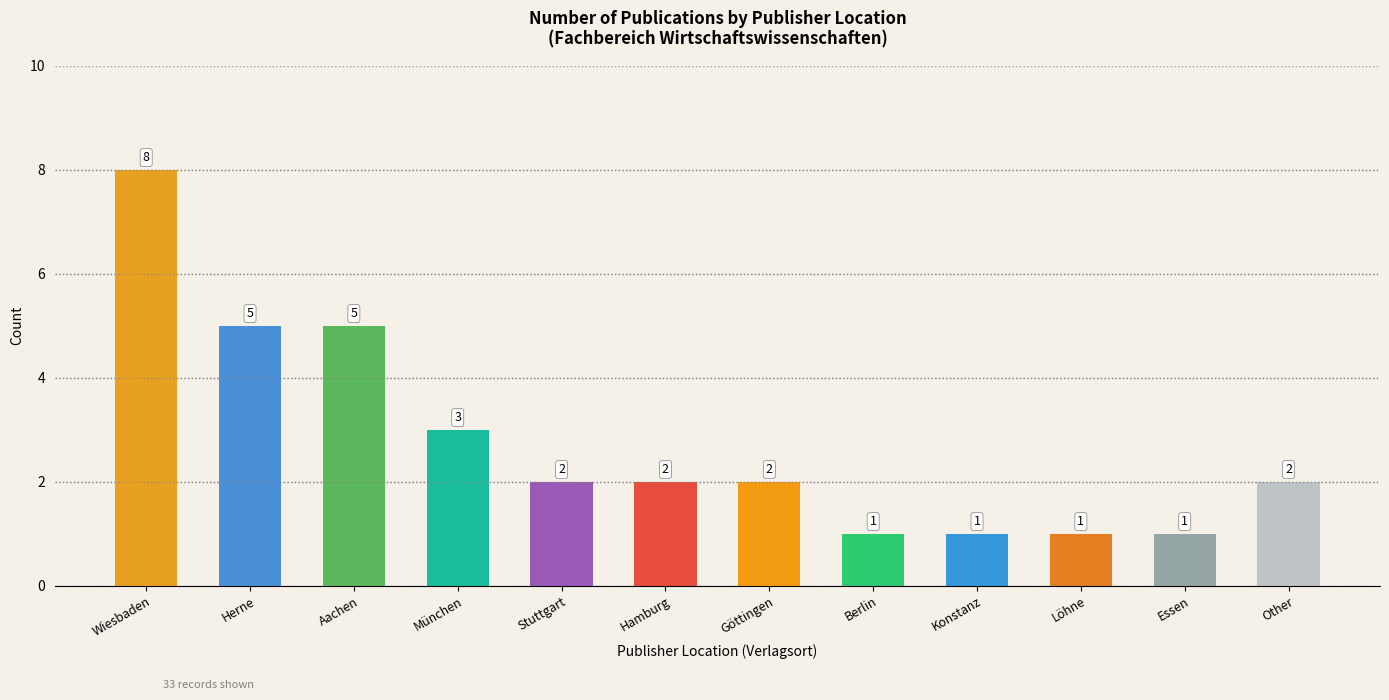

Between Berlin and Herne, which is larger?

Herne